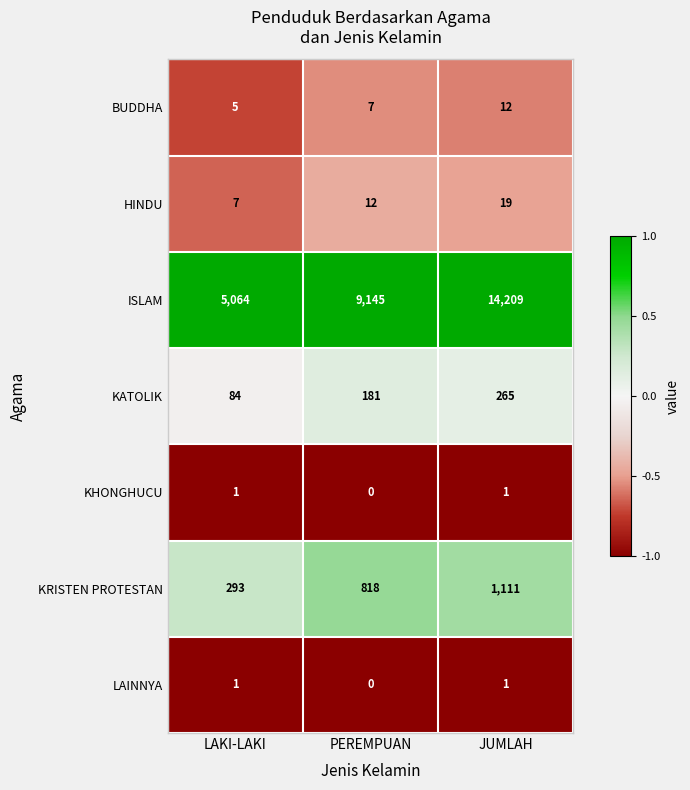

List the labels in order of KRISTEN PROTESTAN value, largest first.

JUMLAH, PEREMPUAN, LAKI-LAKI